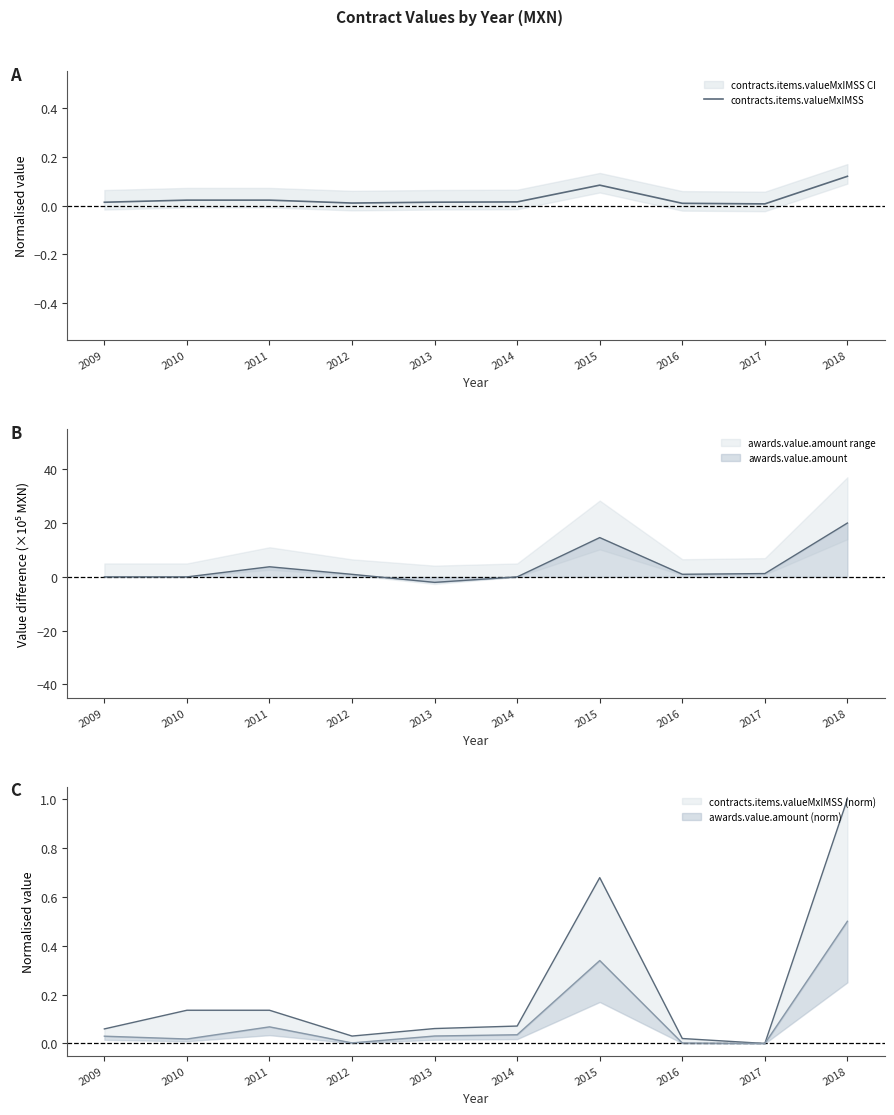

Which label corresponds to the smallest value in the chart?

2017